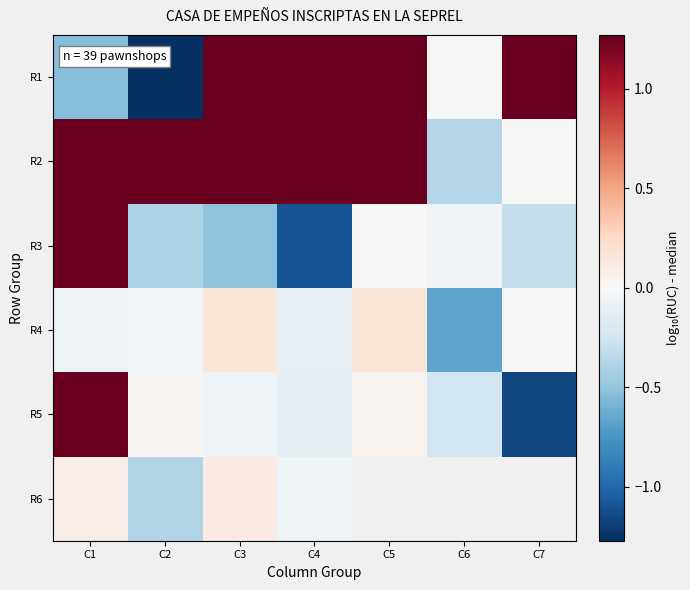

At how many categories does at least one series exceed 0?

7